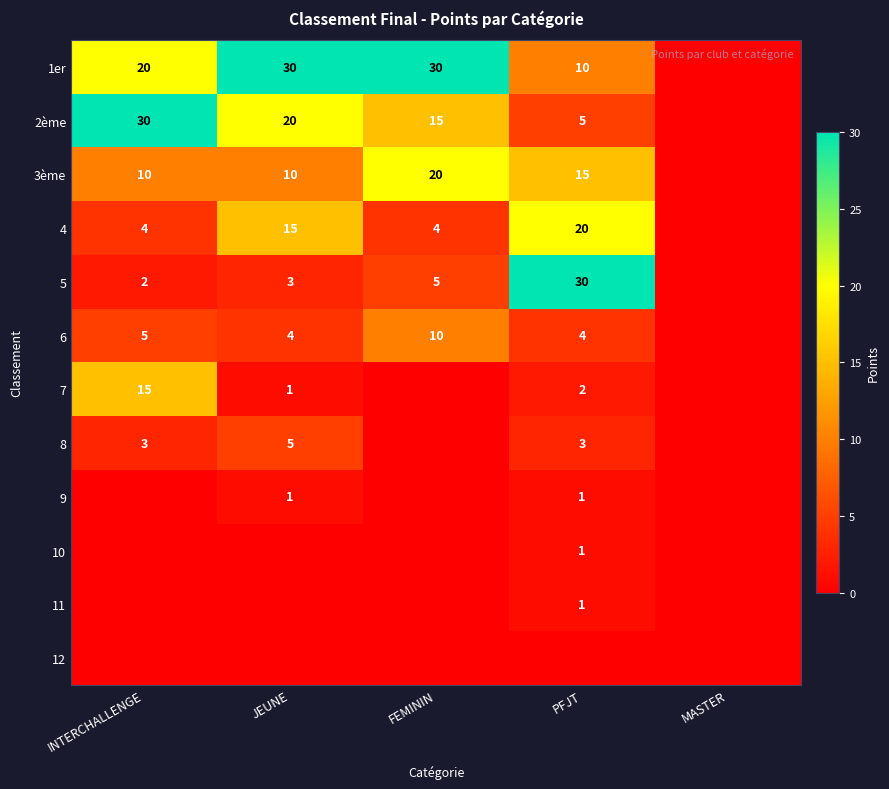

True or false: 5 has a value of 30 at PFJT.

True